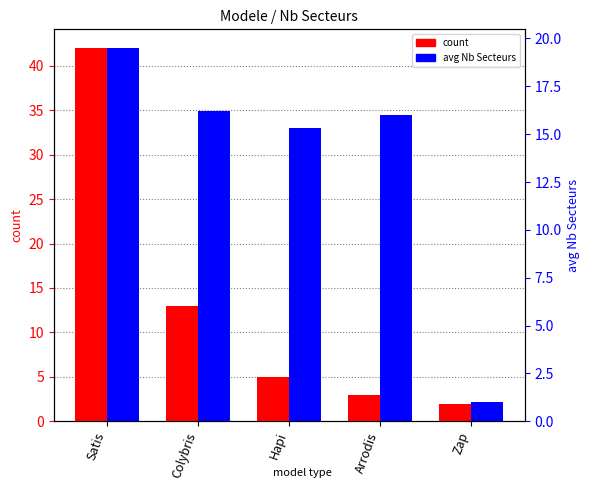

How many data points in avg Nb Secteurs are above 16?

2